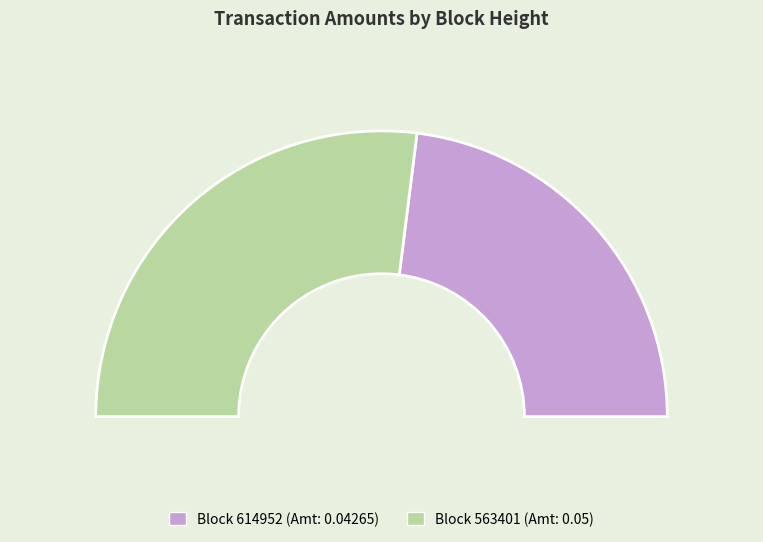

Which has a higher value, 563401 or 614952?

563401